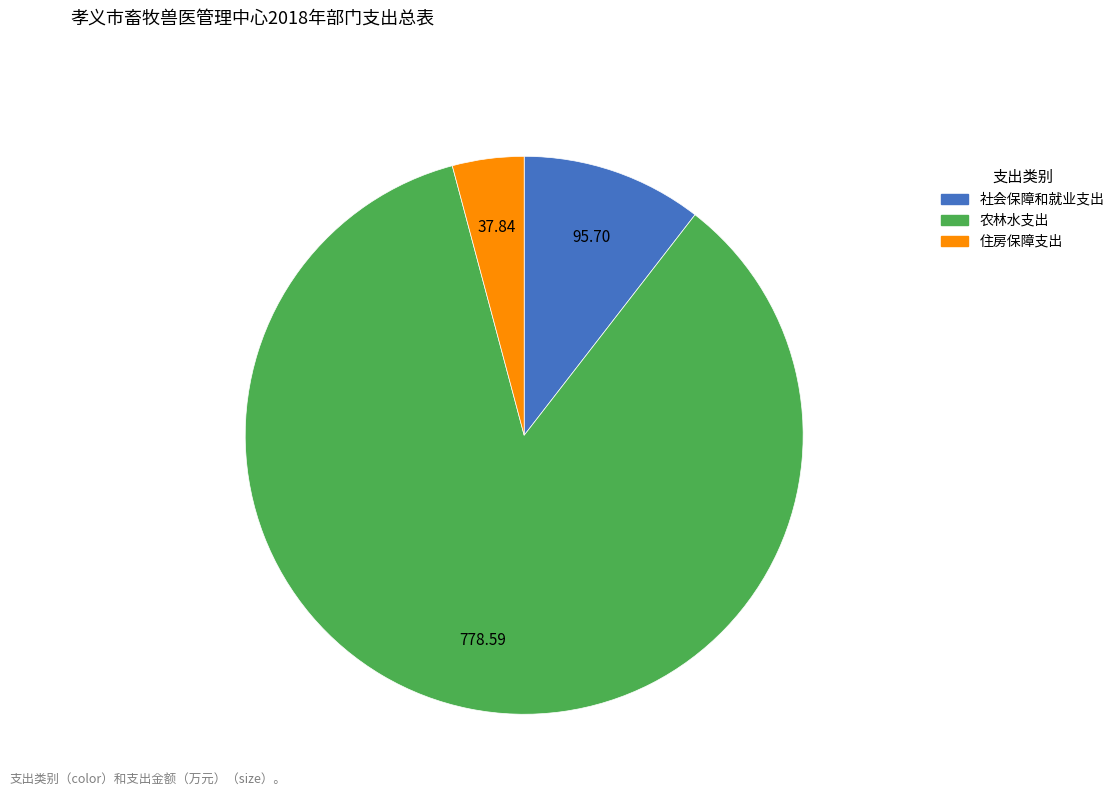

What is the ratio of the value at 住房保障支出 to the value at 社会保障和就业支出?

0.4